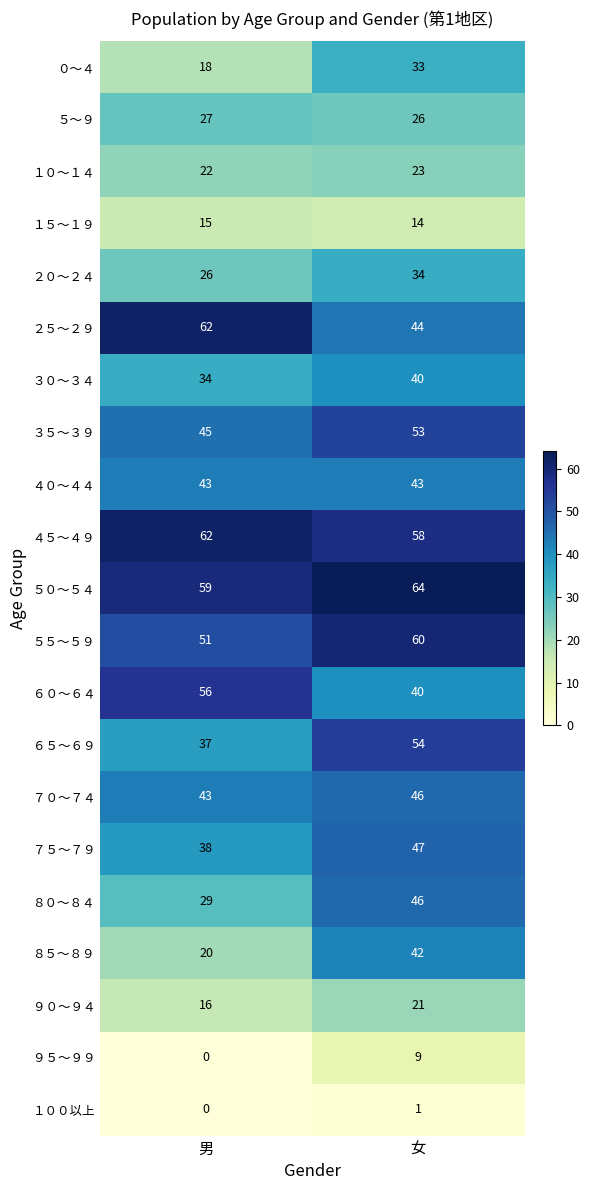

True or false: ５～９ has a value of 9 at 女.

False